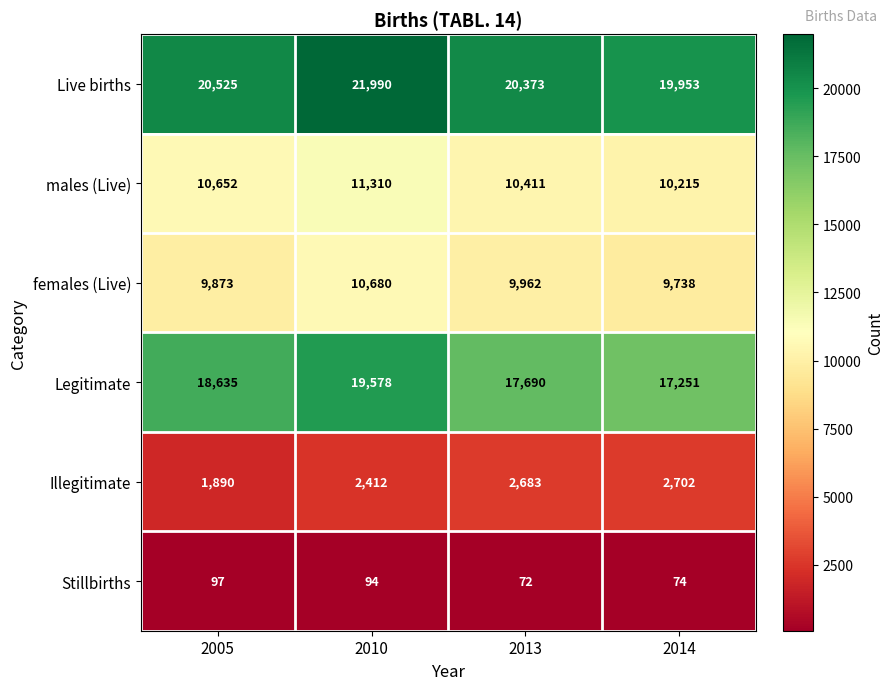

How many data points in males (Live) are less than 10652?

2